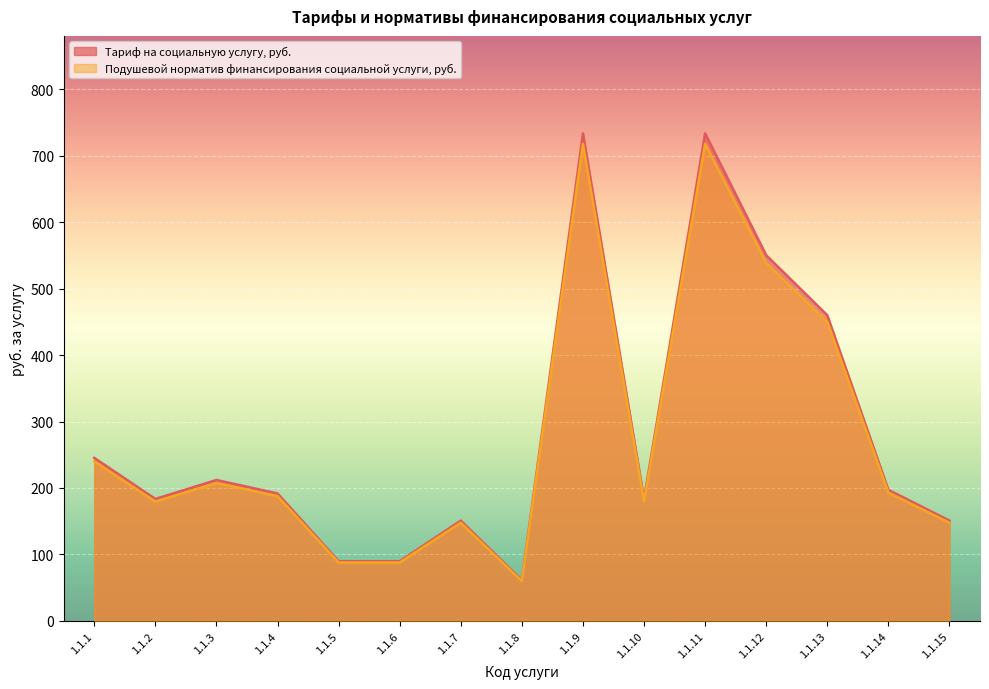

What is the maximum value shown in the chart?

733.9